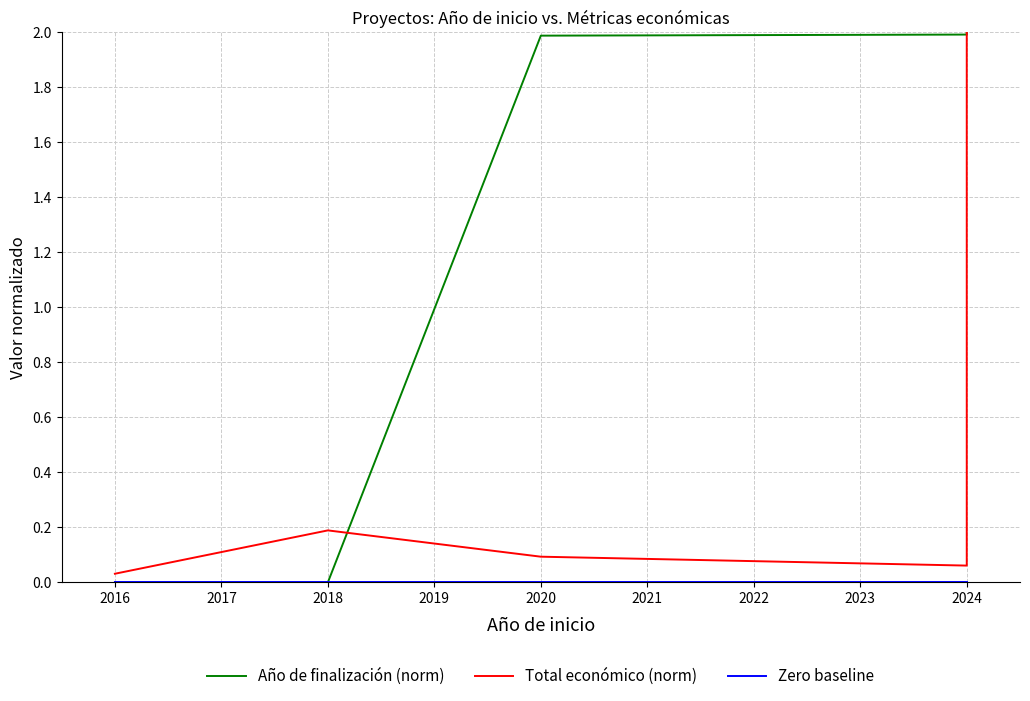

True or false: Total económico (norm) and Año de finalización (norm) cross at least once.

True